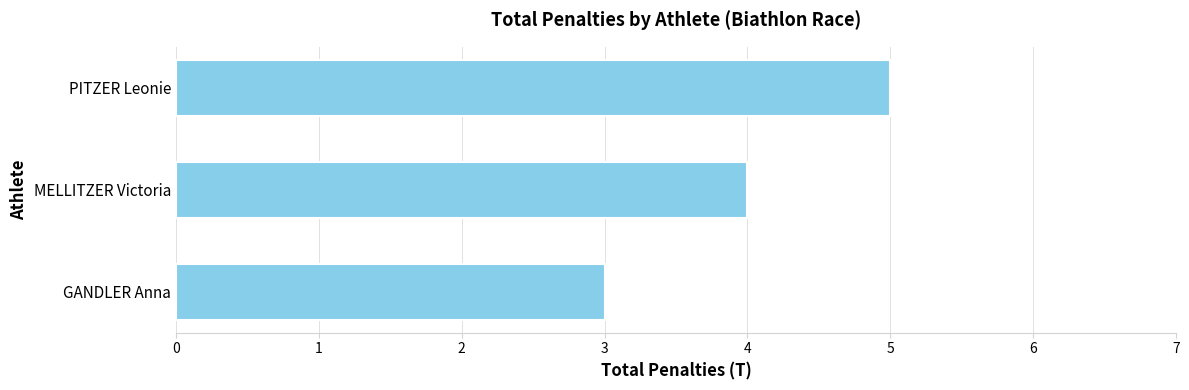

Are the bars horizontal?

Yes